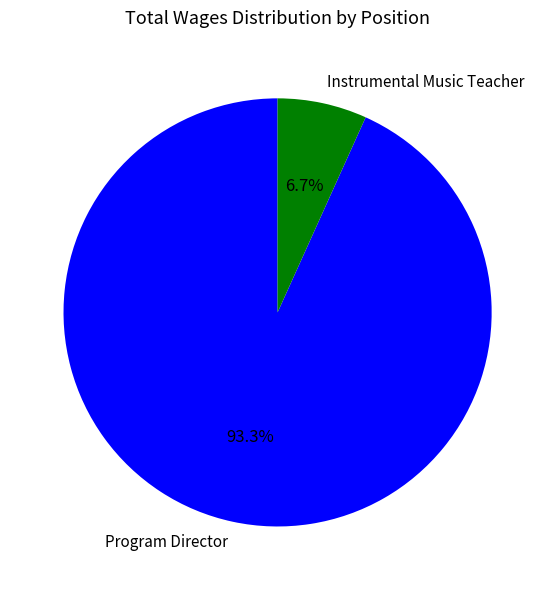

To the nearest percent, what is the difference between the Program Director and Instrumental Music Teacher slice percentages?

87%